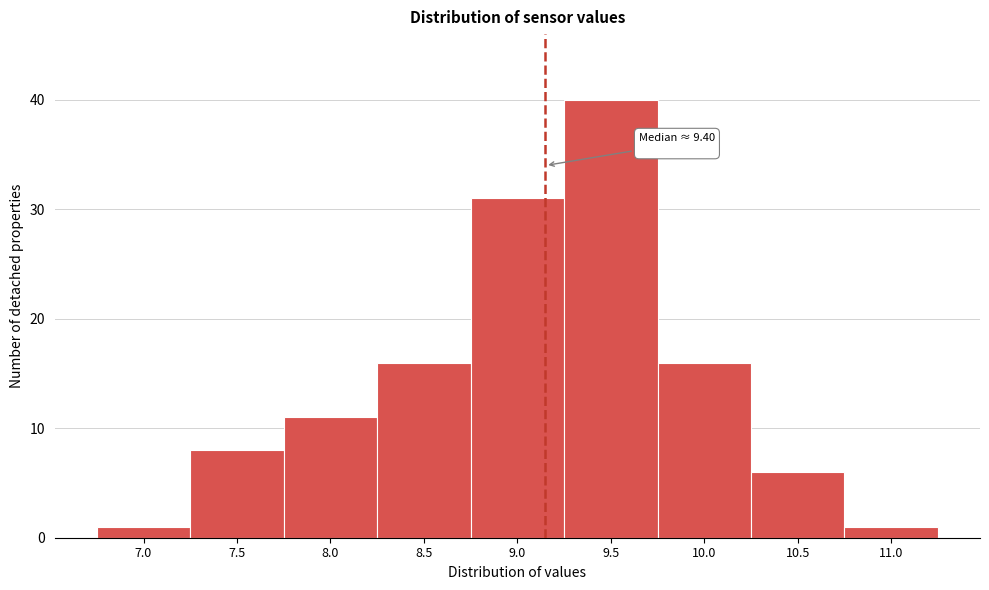

Reading left to right, list all the values displayed in this chart.

1	8	11	16	31	40	16	6	1